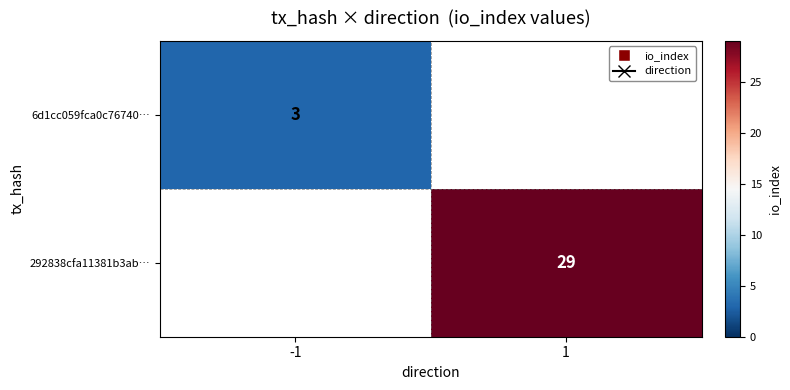

The value of 292838cfa11381b3ab… at 1 is 13. True or false?

False